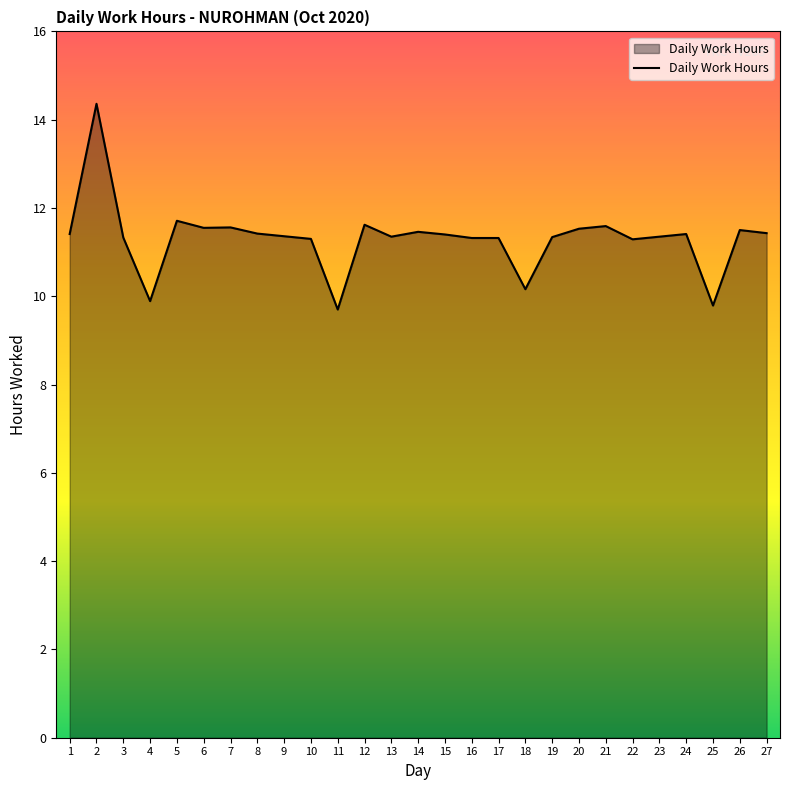

At which category does the data reach its first local valley?

4